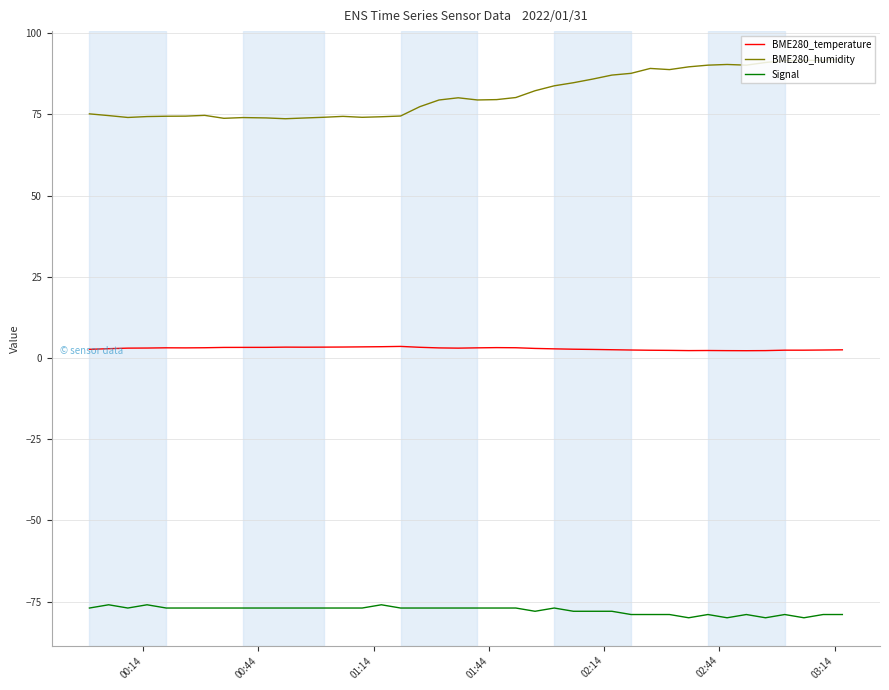

Rank the series by their maximum value, from lowest to highest.

Signal, BME280_temperature, BME280_humidity